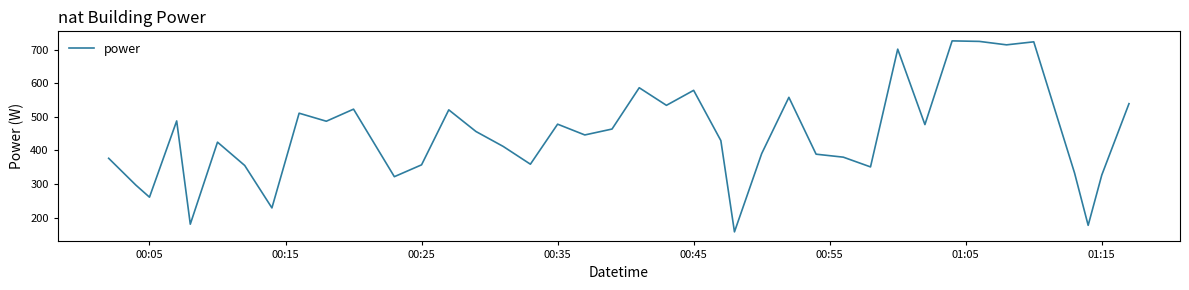

What is the greatest value displayed?

726.9